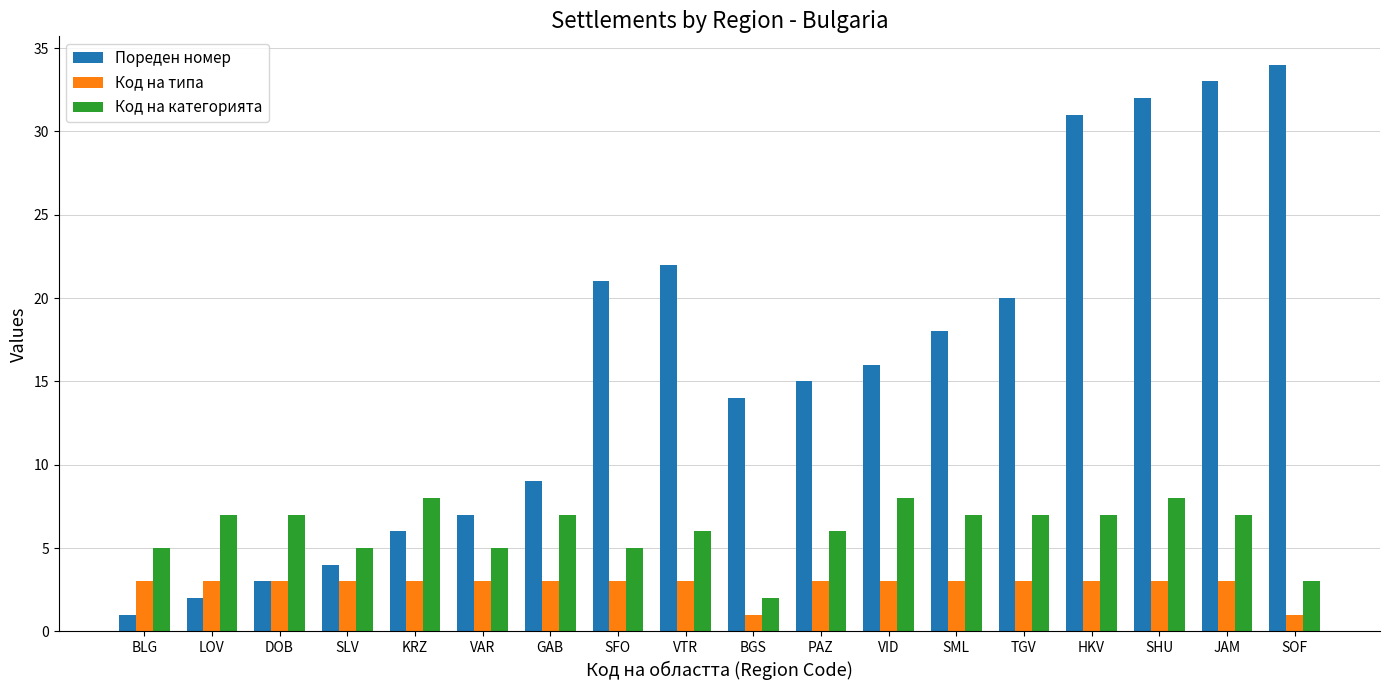

Reading left to right, extract all data points from this chart.

Пореден номер: 1	2	3	4	6	7	9	21	22	14	15	16	18	20	31	32	33	34
Код на типа: 3	3	3	3	3	3	3	3	3	1	3	3	3	3	3	3	3	1
Код на категорията: 5	7	7	5	8	5	7	5	6	2	6	8	7	7	7	8	7	3